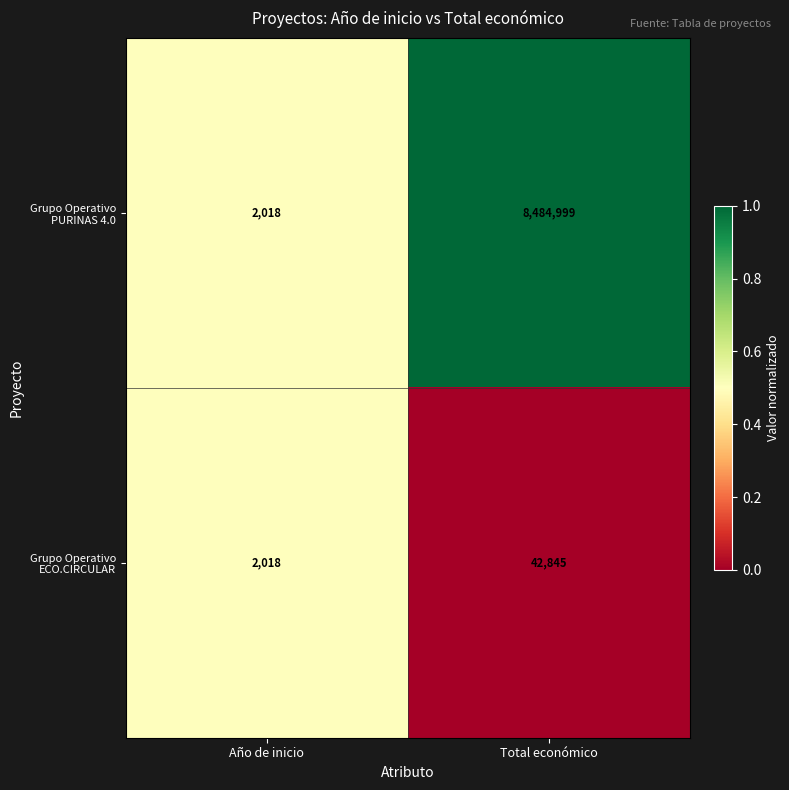

What is the total value across all series at Año de inicio?

4036